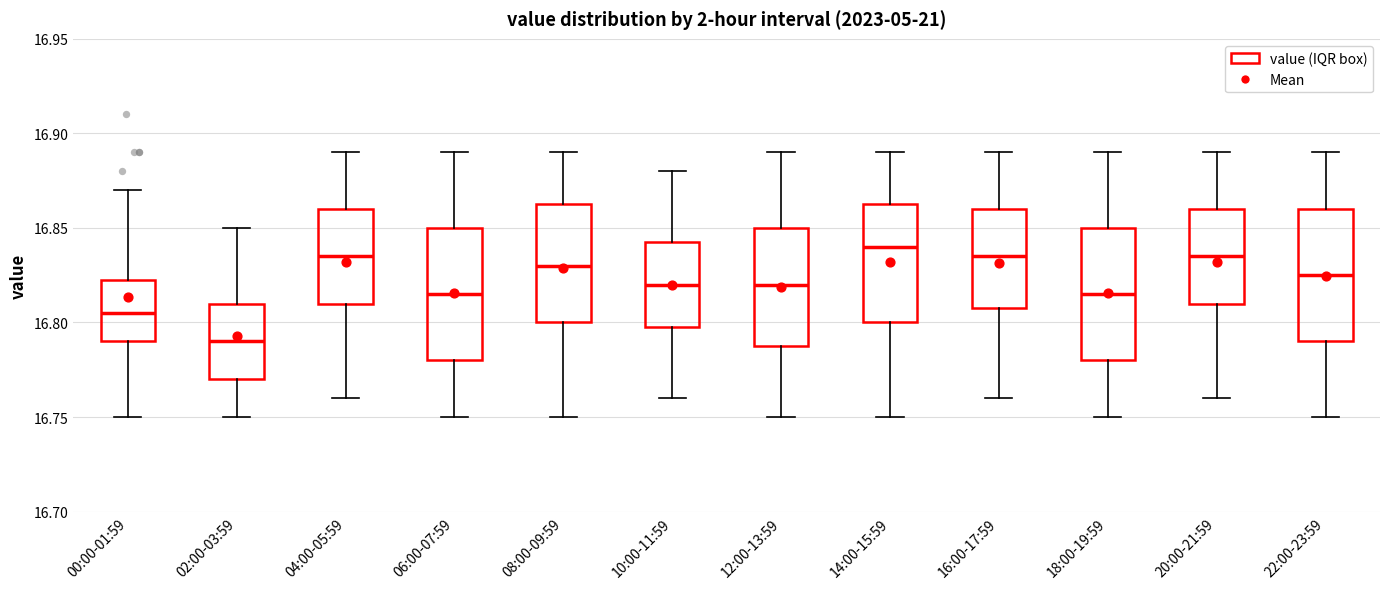

Reading left to right, transcribe this box plot: for each box, give where its median line is, the range the box spans, and where its two whiskers end, as read against the y-axis. The values are not printed on the chart, so give them approximately, as read against the axis.

00:00-01:59: median 16.805, box 16.790 to 16.825, whiskers 16.750 to 16.870
02:00-03:59: median 16.790, box 16.770 to 16.810, whiskers 16.750 to 16.850
04:00-05:59: median 16.835, box 16.810 to 16.860, whiskers 16.760 to 16.890
06:00-07:59: median 16.815, box 16.780 to 16.850, whiskers 16.750 to 16.890
08:00-09:59: median 16.830, box 16.800 to 16.865, whiskers 16.750 to 16.890
10:00-11:59: median 16.820, box 16.800 to 16.845, whiskers 16.760 to 16.880
12:00-13:59: median 16.820, box 16.790 to 16.850, whiskers 16.750 to 16.890
14:00-15:59: median 16.840, box 16.800 to 16.865, whiskers 16.750 to 16.890
16:00-17:59: median 16.835, box 16.810 to 16.860, whiskers 16.760 to 16.890
18:00-19:59: median 16.815, box 16.780 to 16.850, whiskers 16.750 to 16.890
20:00-21:59: median 16.835, box 16.810 to 16.860, whiskers 16.760 to 16.890
22:00-23:59: median 16.825, box 16.790 to 16.860, whiskers 16.750 to 16.890